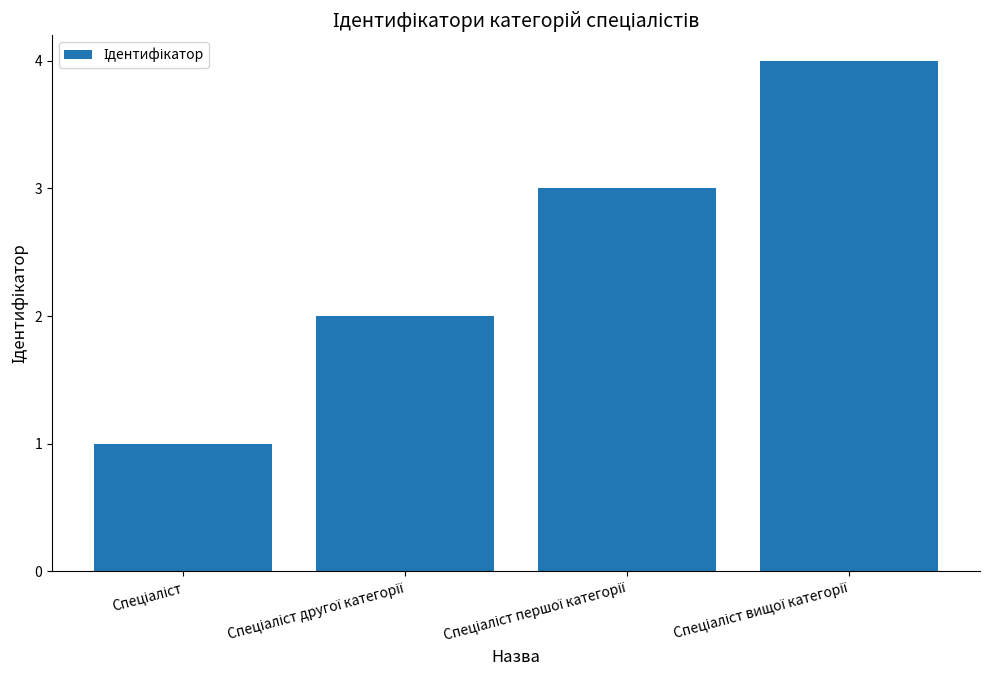

What is the difference between the maximum and second lowest values?

2